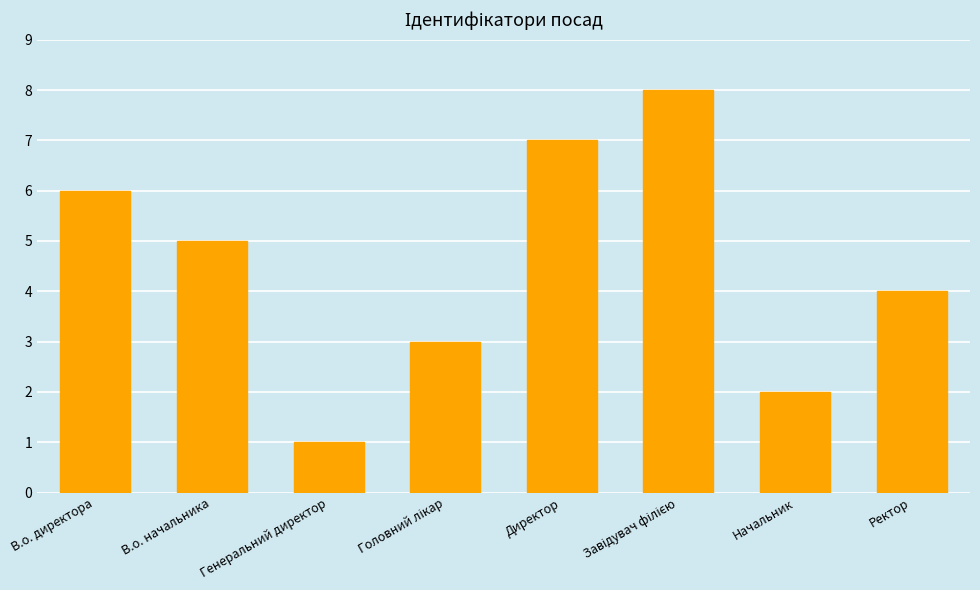

What is the minimum value shown in the chart?

1